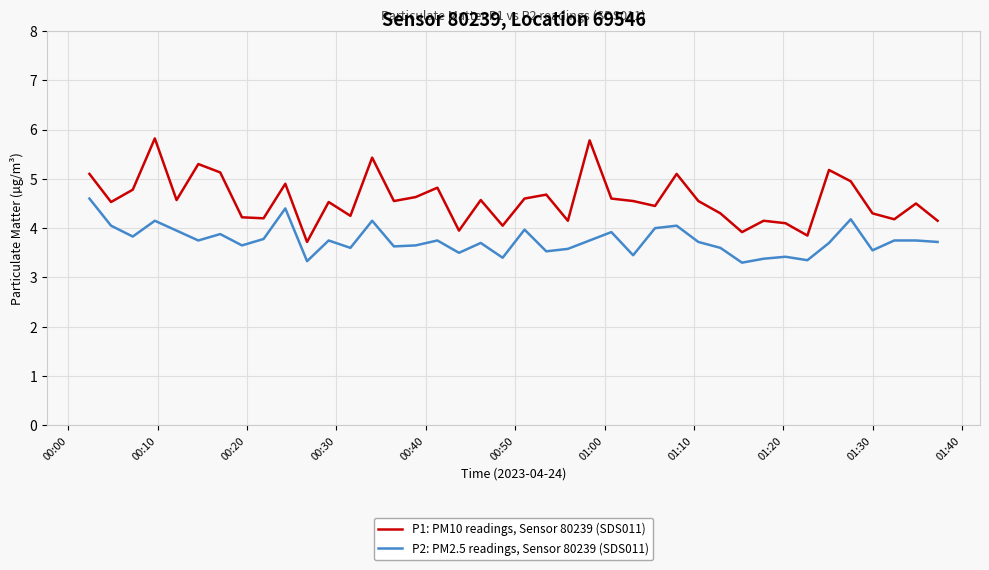

What is the maximum value shown in the chart?

5.8